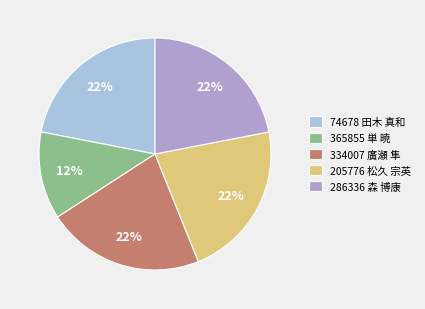

Combined, do 365855 単 暁 and 205776 松久 宗英 account for over 50%?

No